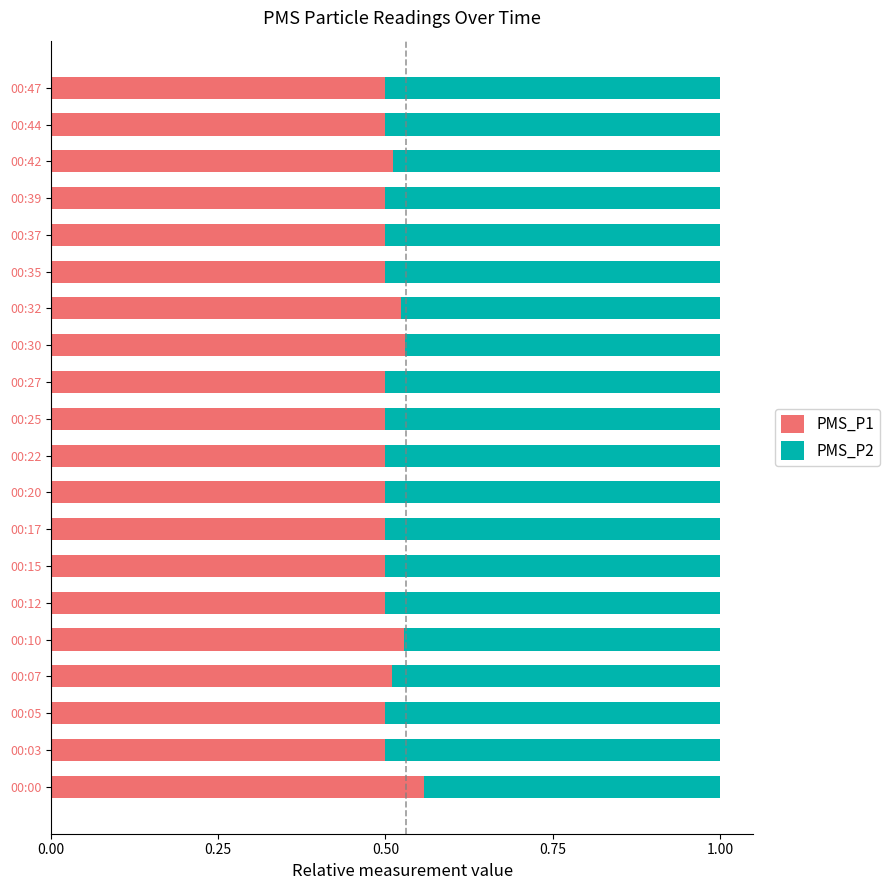

What is the sum of the PMS_P1 values at 00:25 and 00:05?

1.0